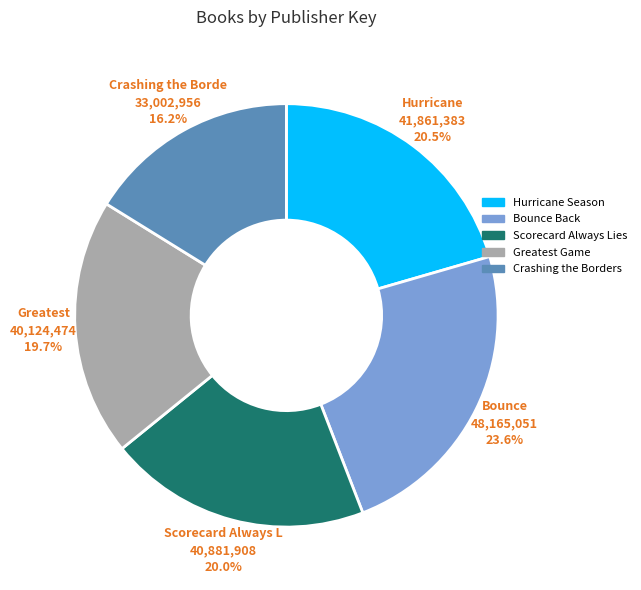

Is there a majority slice in this chart?

No